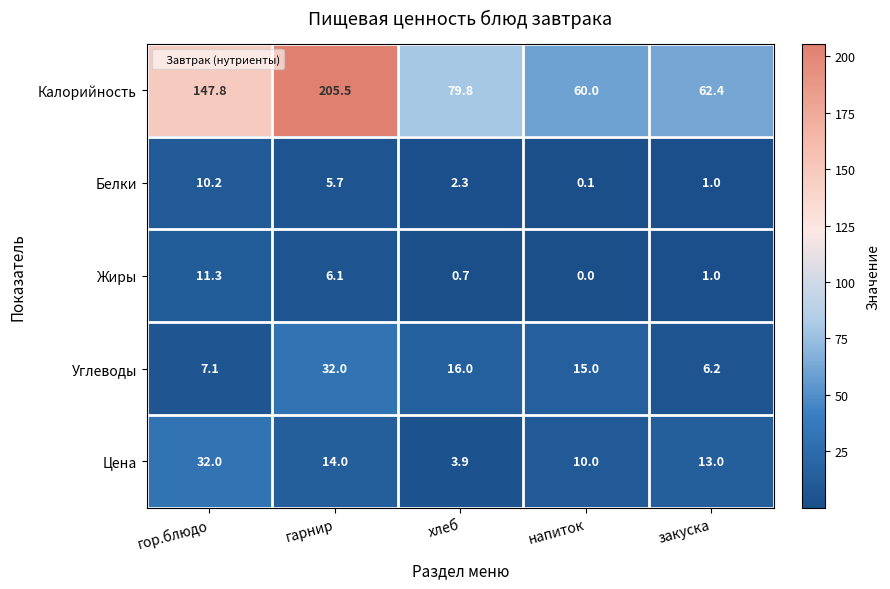

At гор.блюдо, list the series in order from largest to smallest.

Калорийность, Цена, Жиры, Белки, Углеводы